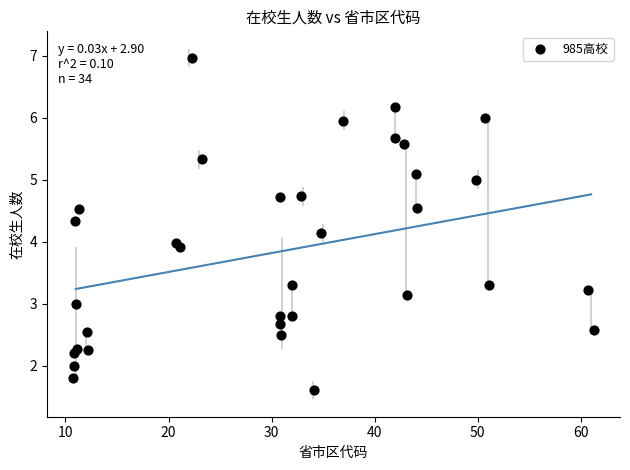

What is the range of X values (max minus min)?

50.5